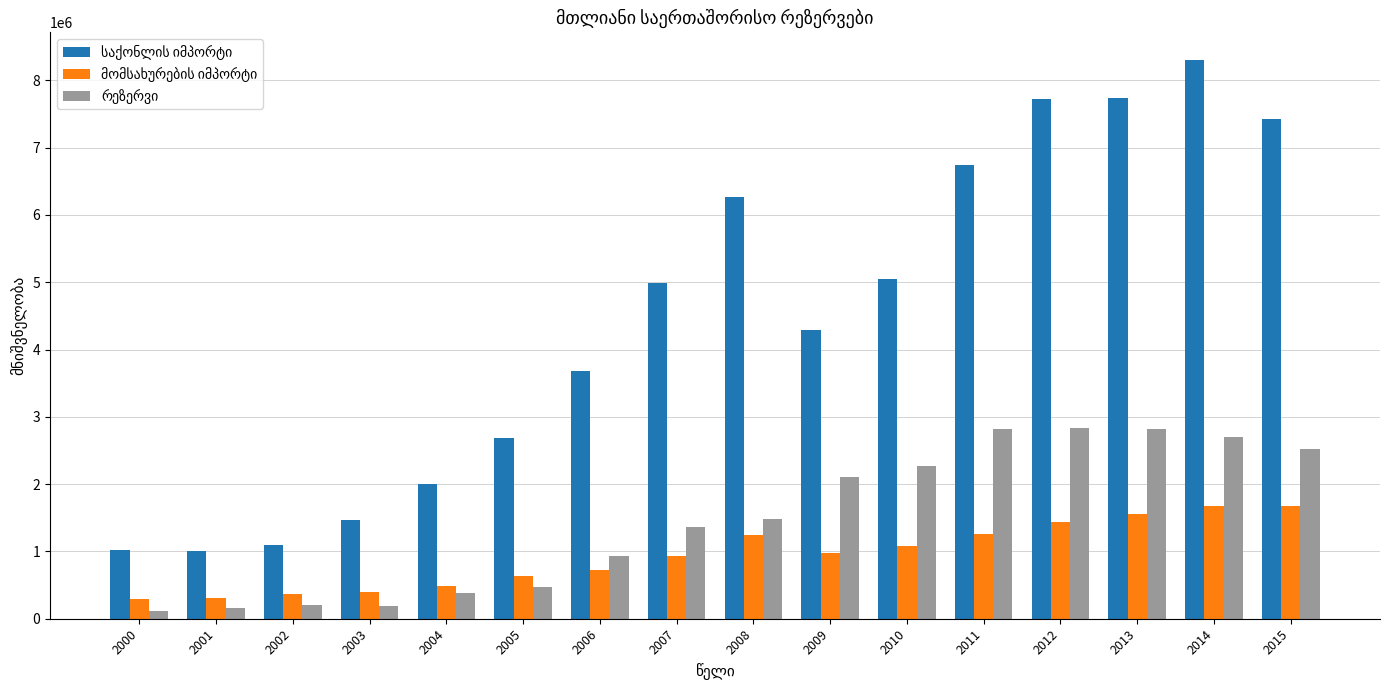

What is the spread (max minus min) of values at 2015?

5746126.3